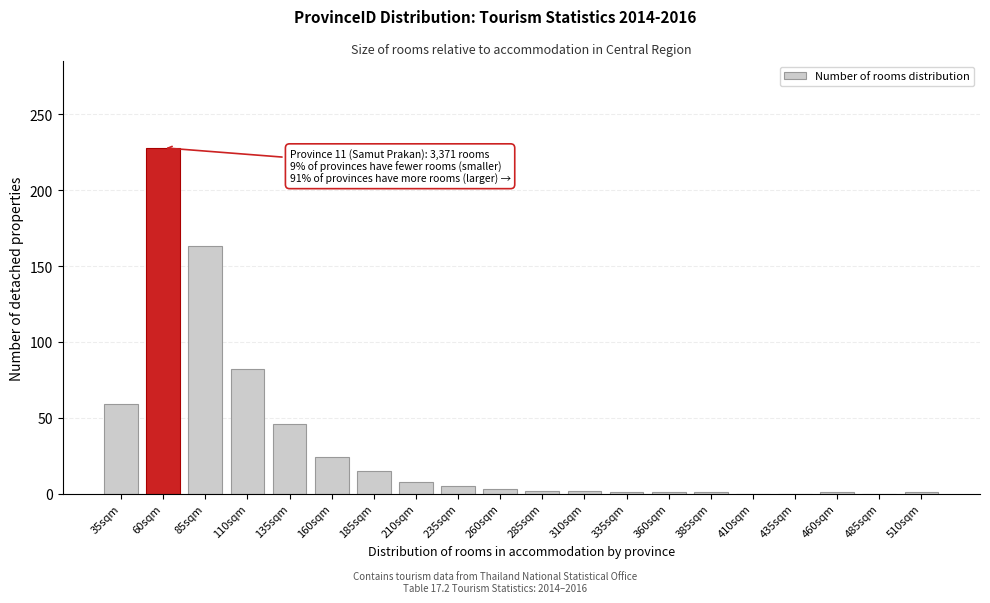

True or false: the data shows 95 at 435sqm.

False